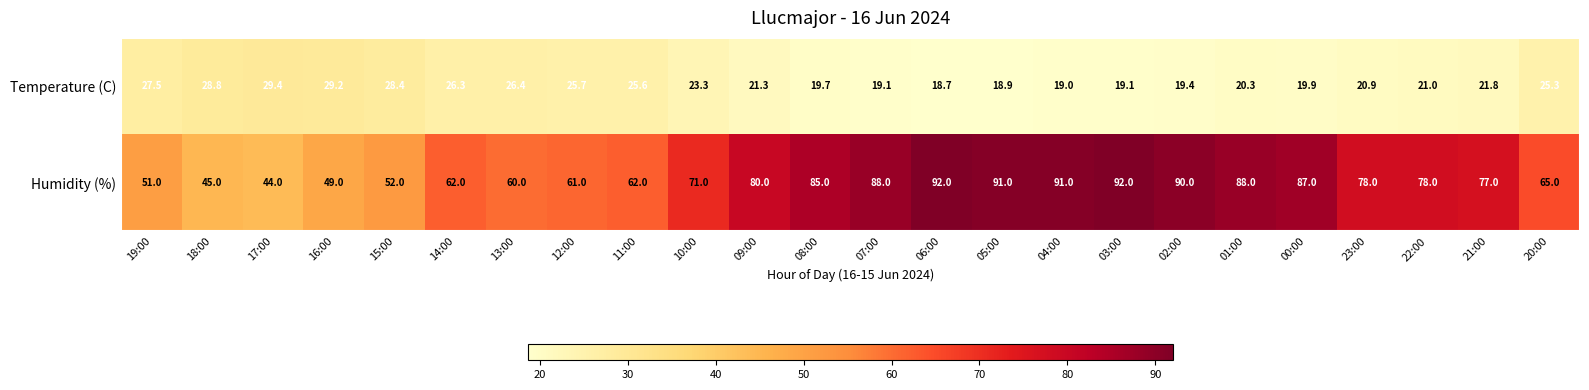

Which series has the largest total across all categories?

Humidity (%)